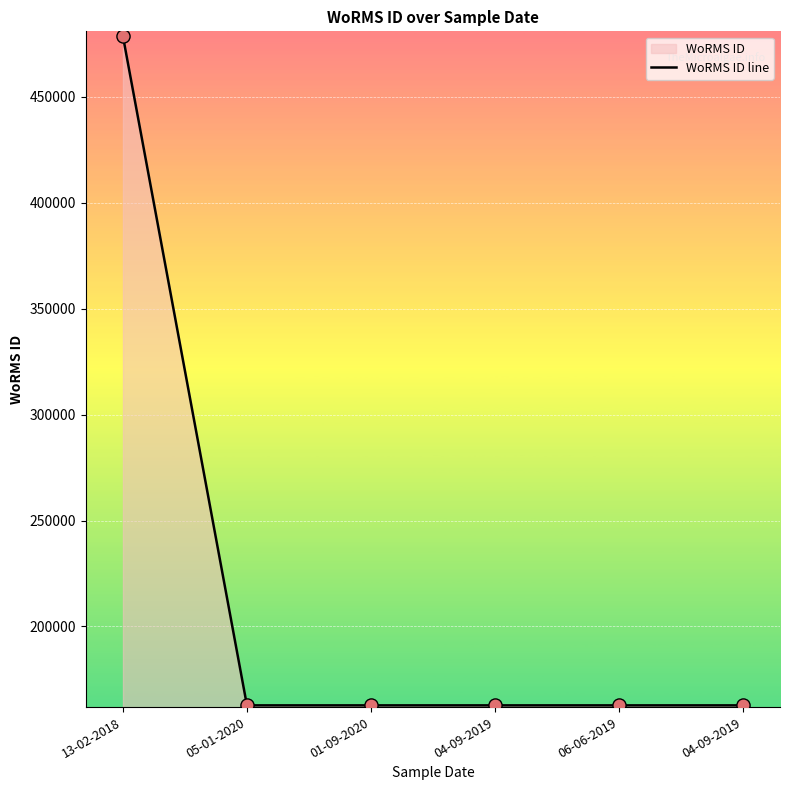

Approximately how many times larger is the value at 01-09-2020 compared to 04-09-2019?

1.0